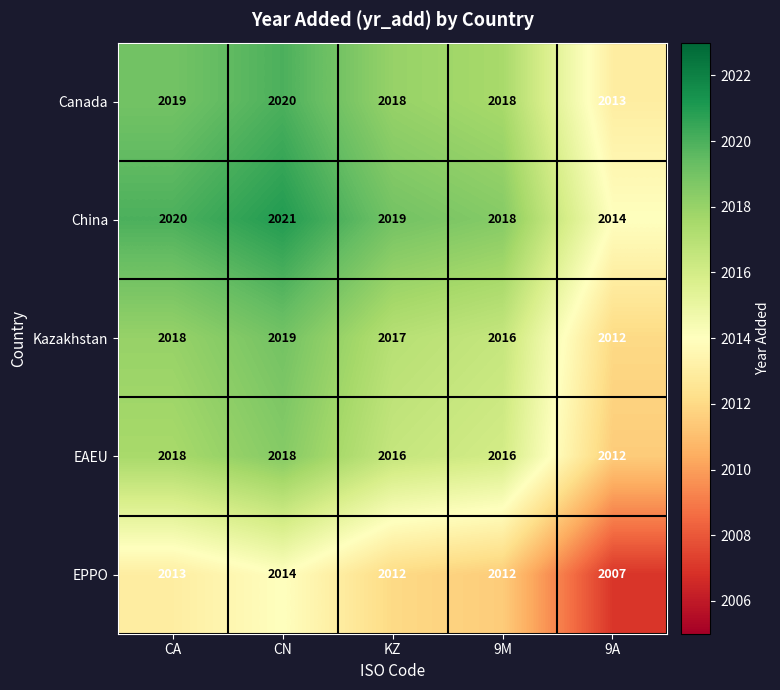

At how many categories does at least one series exceed 2016?

4